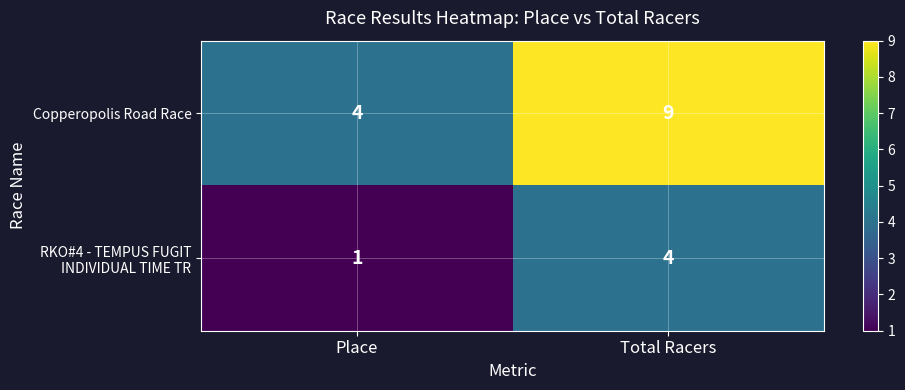

Where is Copperopolis Road Race nearest to the value 6?

Place